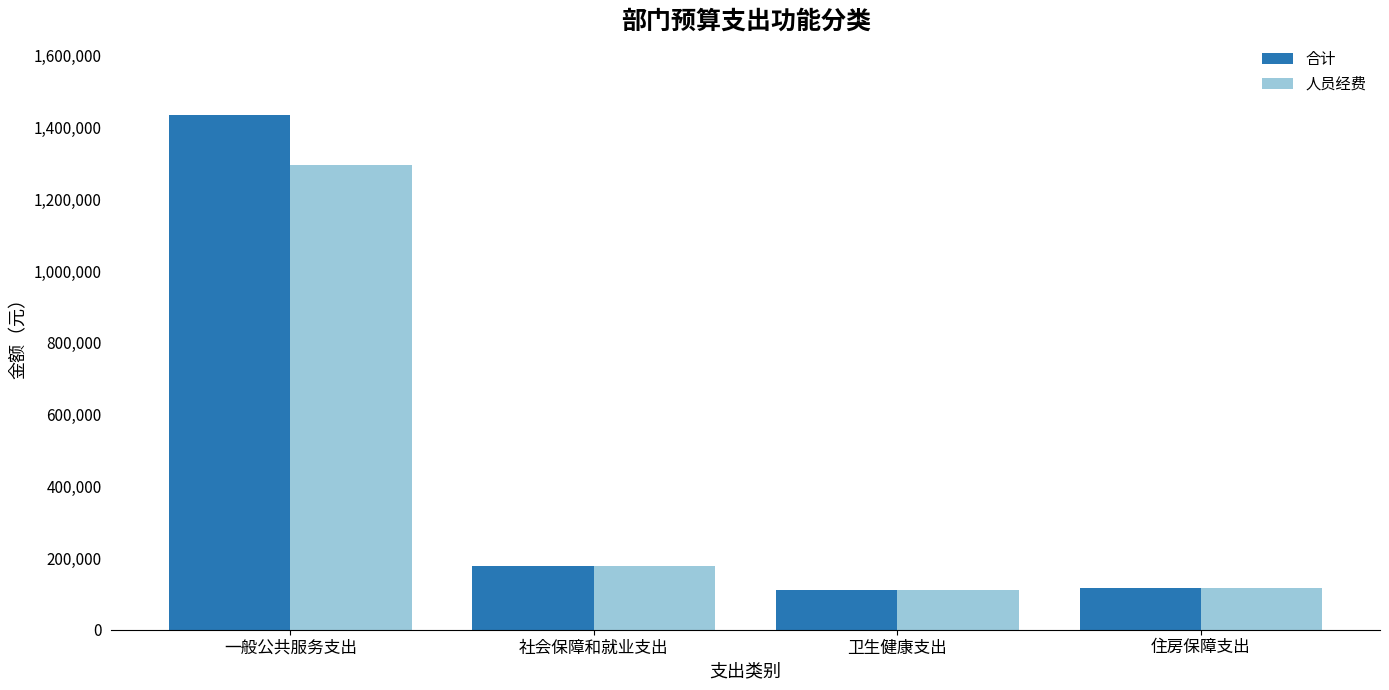

What is the difference between the second highest and minimum values in the 人员经费 series?

66038.4